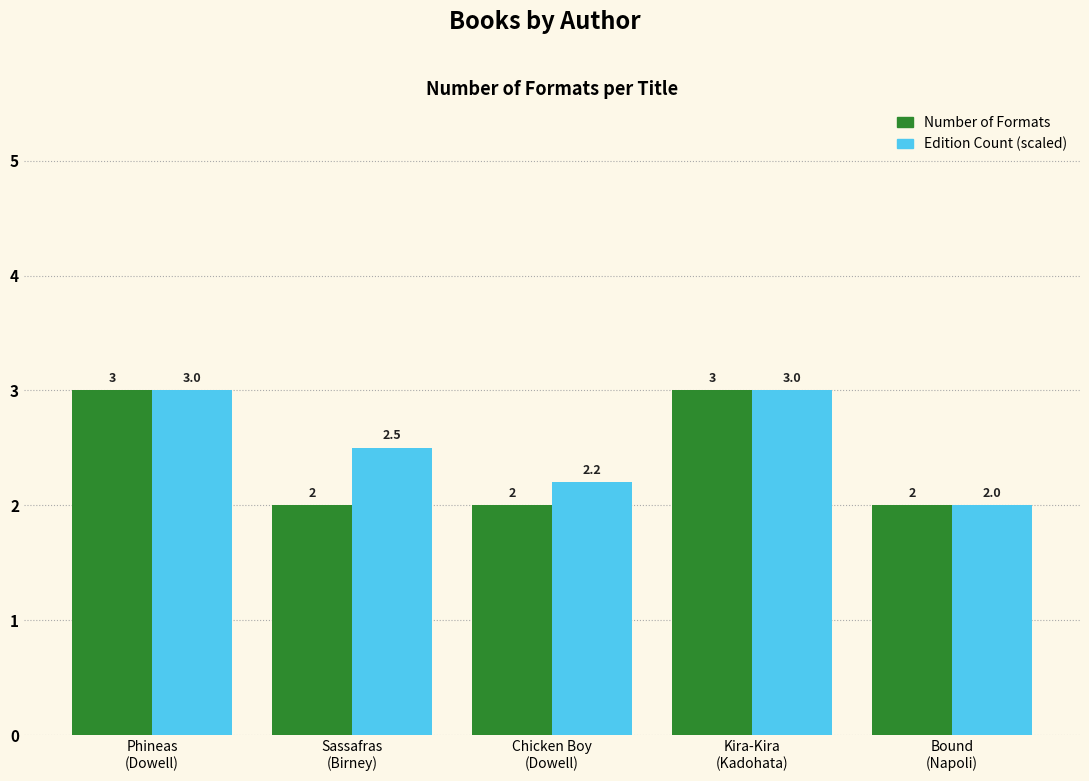

Which series has the largest total across all categories?

Edition Count (scaled)